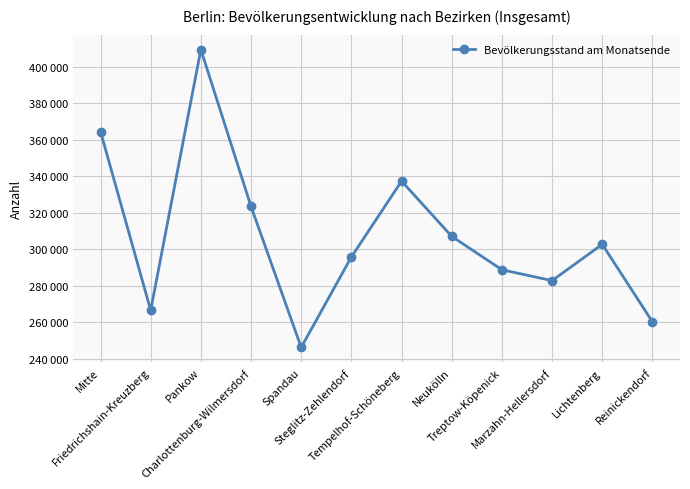

What is the difference between the values at Steglitz-Zehlendorf and Pankow?

113667